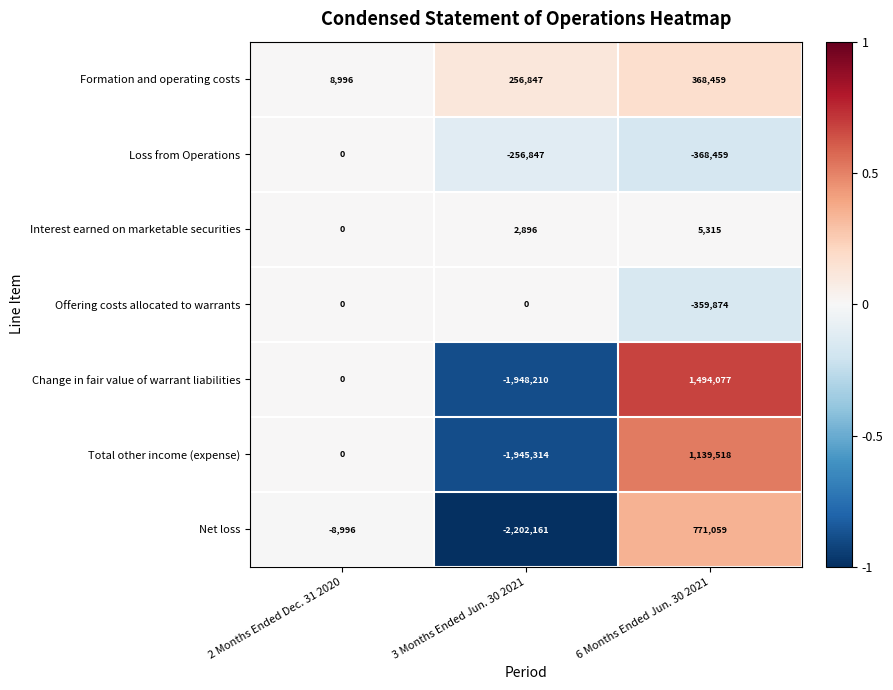

What is the approximate value of Loss from Operations at 6 Months Ended Jun. 30 2021, to the nearest 100?

-368500